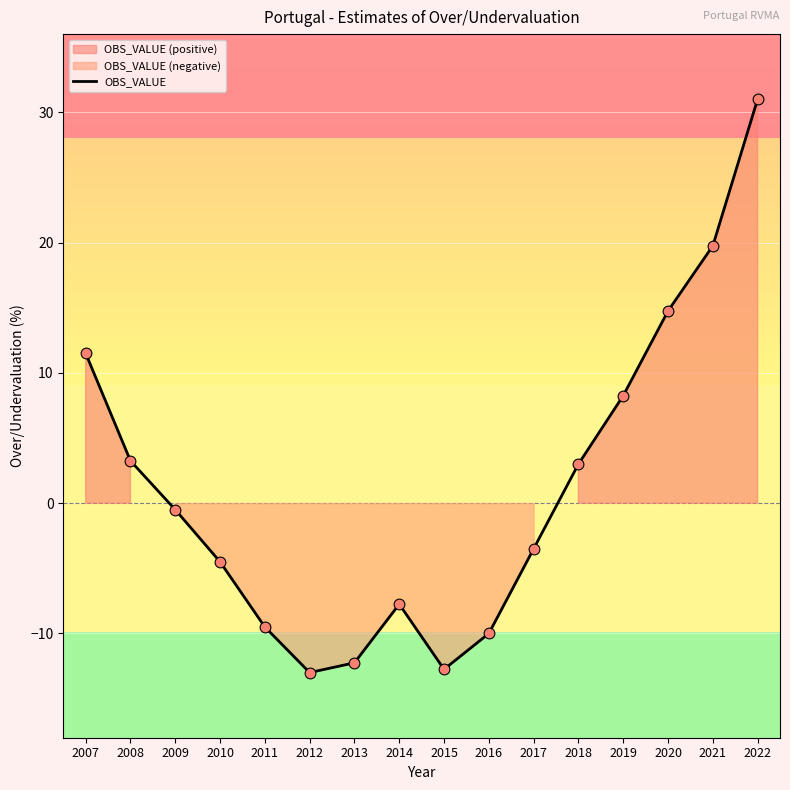

Which has a higher value, 2007 or 2019?

2007